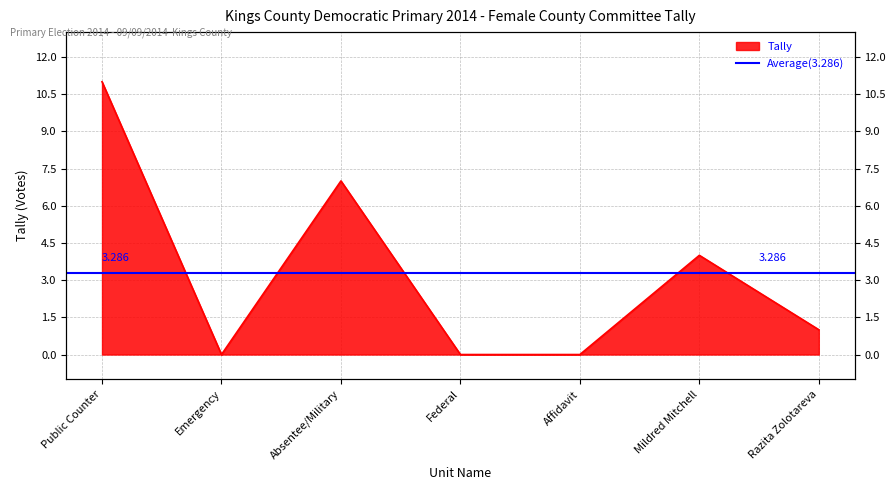

Where is the first local maximum?

Absentee/Military